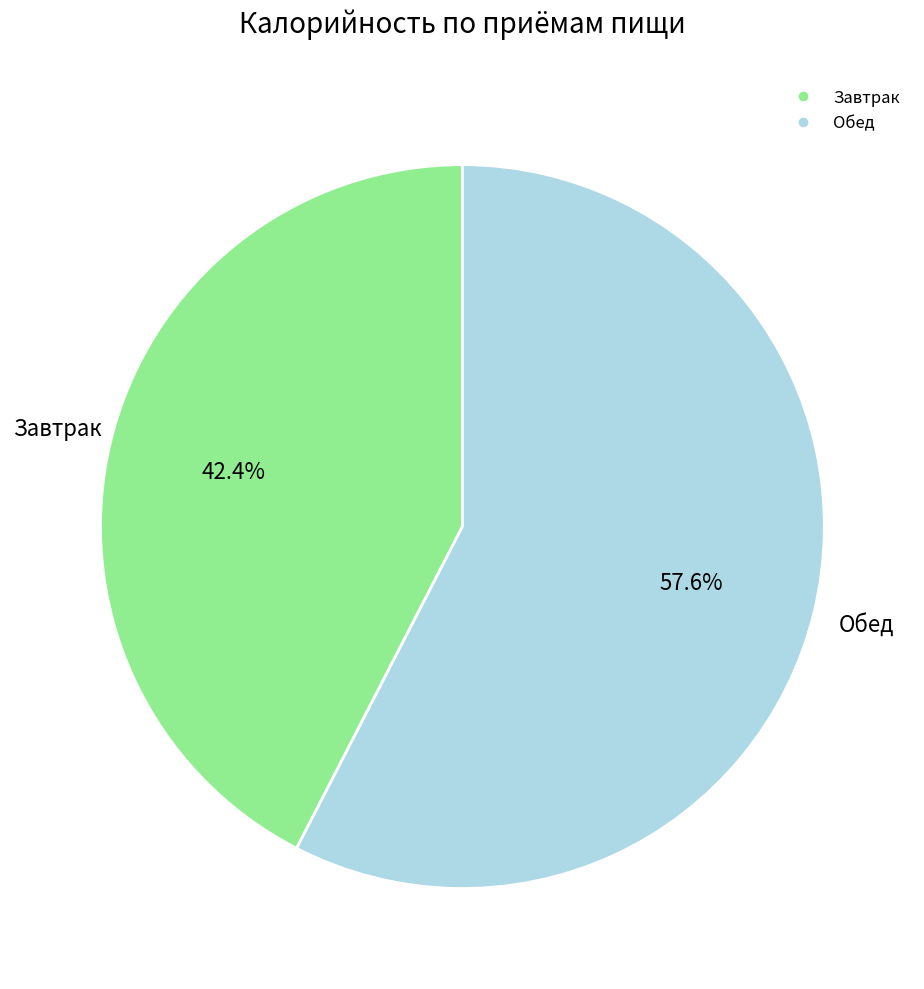

Is there any slice that represents more than half of the pie?

Yes